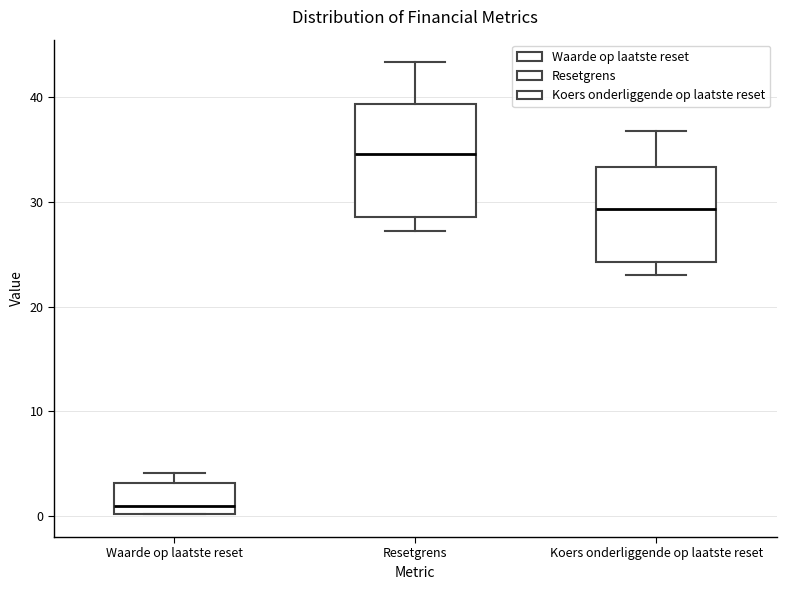

Comparing the boxes themselves (not the whiskers), which one is the tallest?

Resetgrens